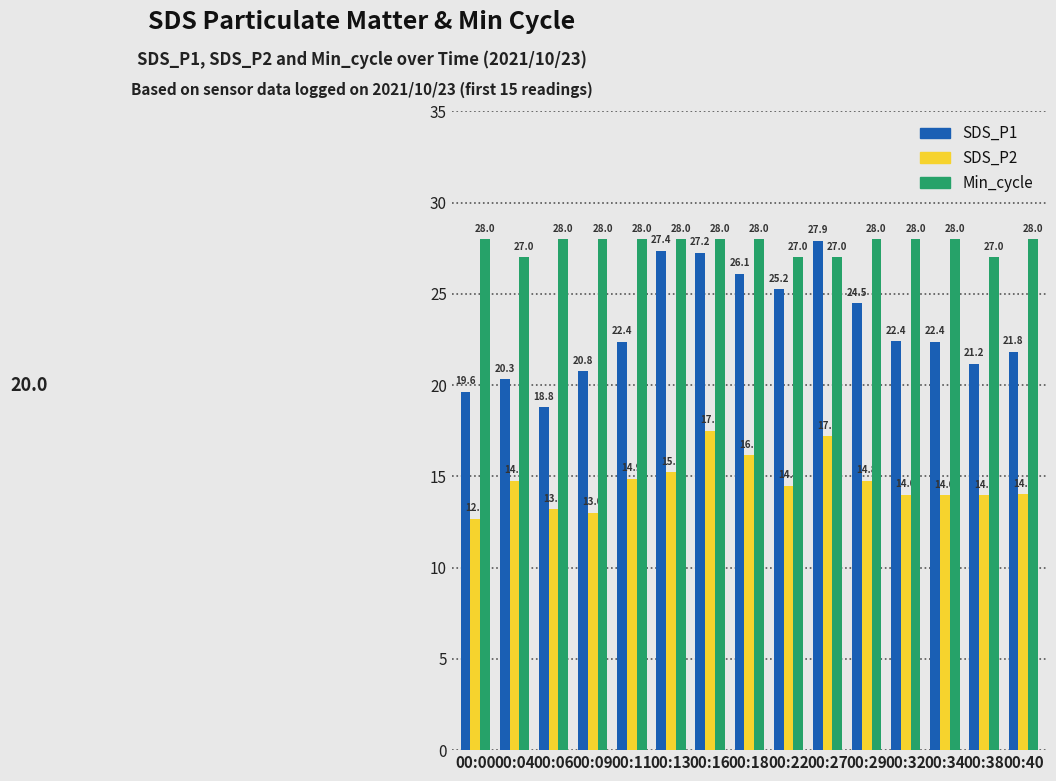

The value of SDS_P1 at 00:40 is 7.5. True or false?

False